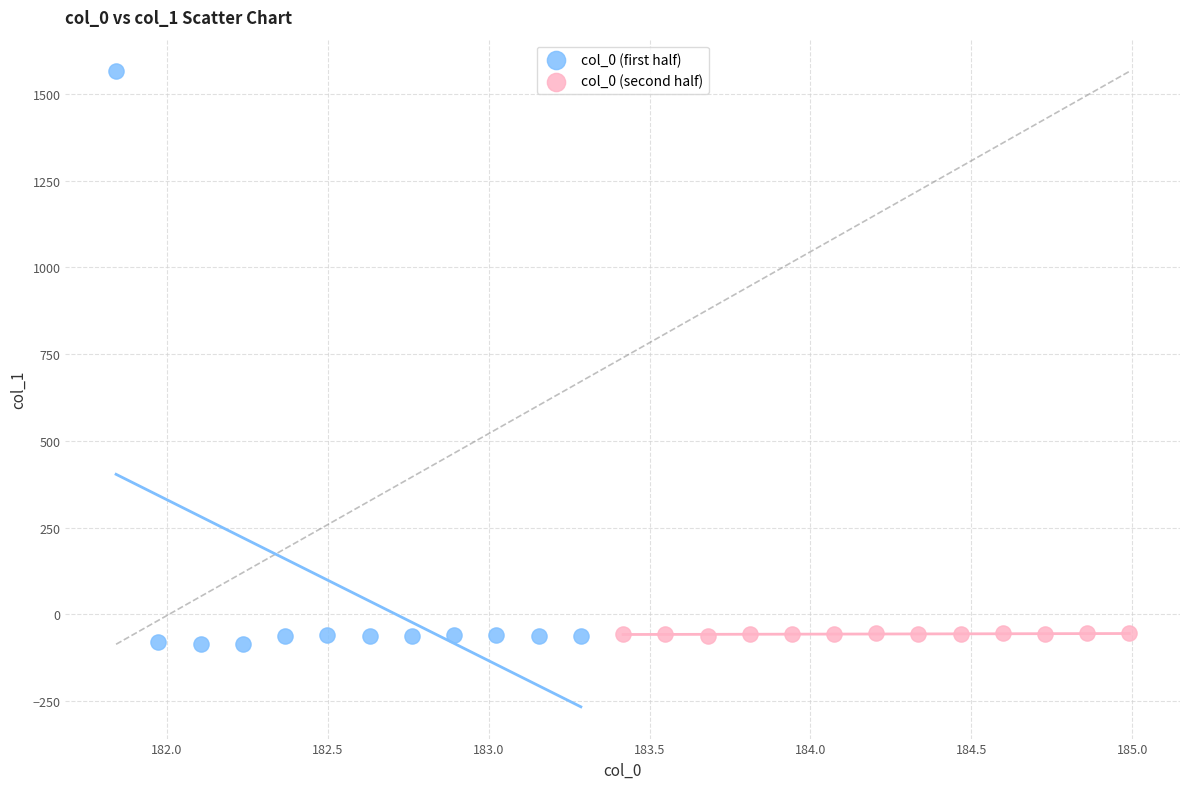

Which series has the largest Y range (max minus min)?

col_0 (first half)